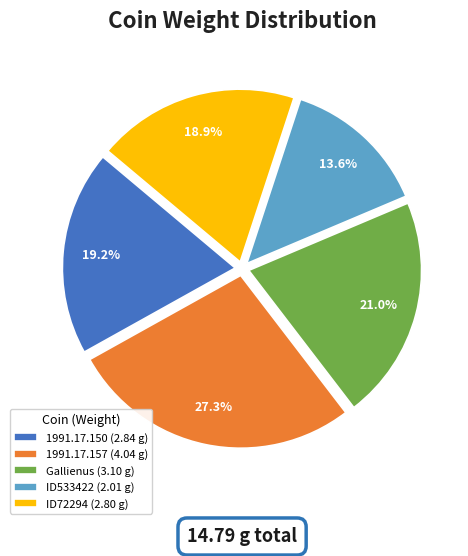

Combined, what portion of the pie is ID533422 (2.01 g) and Gallienus (3.10 g)?

34.6%